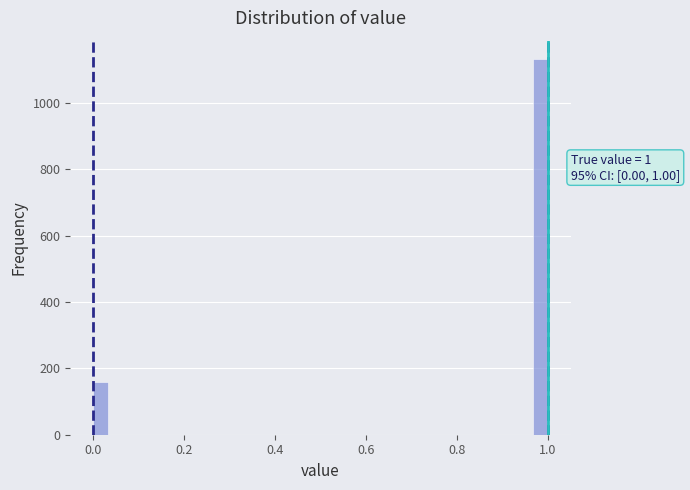

Around what value on the x-axis is the tallest bar? Give the approximate position of its centre, as read against the axis.

0.98